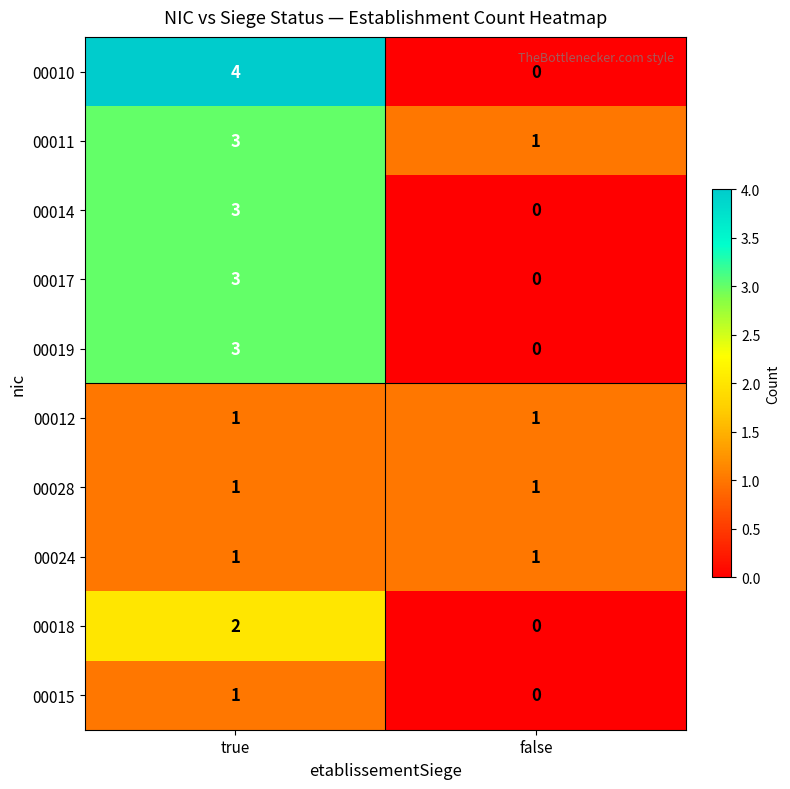

Rank the categories by 00019 value from highest to lowest.

true, false